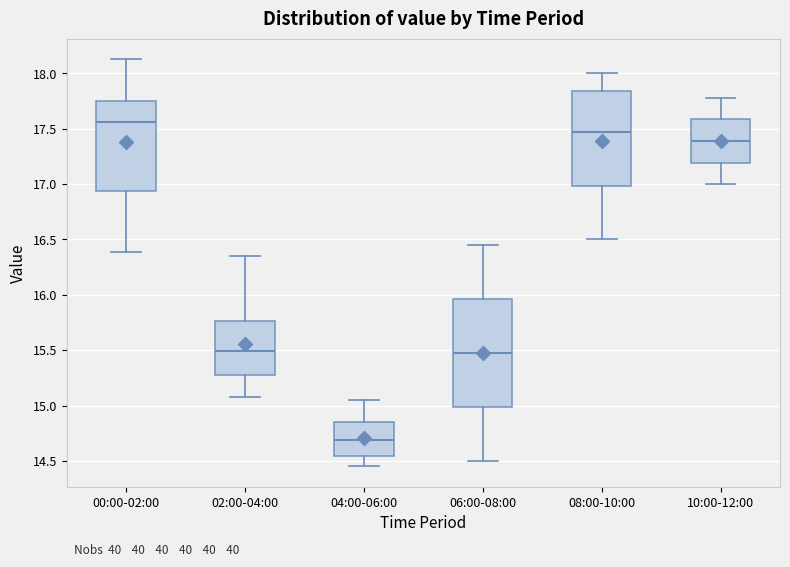

Reading left to right, read every box against the y-axis: the position of its median line, the range the box covers, and the ends of its whiskers. The values are not printed on the chart, so give them approximately, as read against the axis.

00:00-02:00: median 17.55, box 16.95 to 17.75, whiskers 16.40 to 18.15
02:00-04:00: median 15.50, box 15.30 to 15.75, whiskers 15.10 to 16.35
04:00-06:00: median 14.70, box 14.55 to 14.85, whiskers 14.45 to 15.05
06:00-08:00: median 15.50, box 15.00 to 15.95, whiskers 14.50 to 16.45
08:00-10:00: median 17.50, box 17.00 to 17.85, whiskers 16.50 to 18.00
10:00-12:00: median 17.40, box 17.20 to 17.60, whiskers 17.00 to 17.80